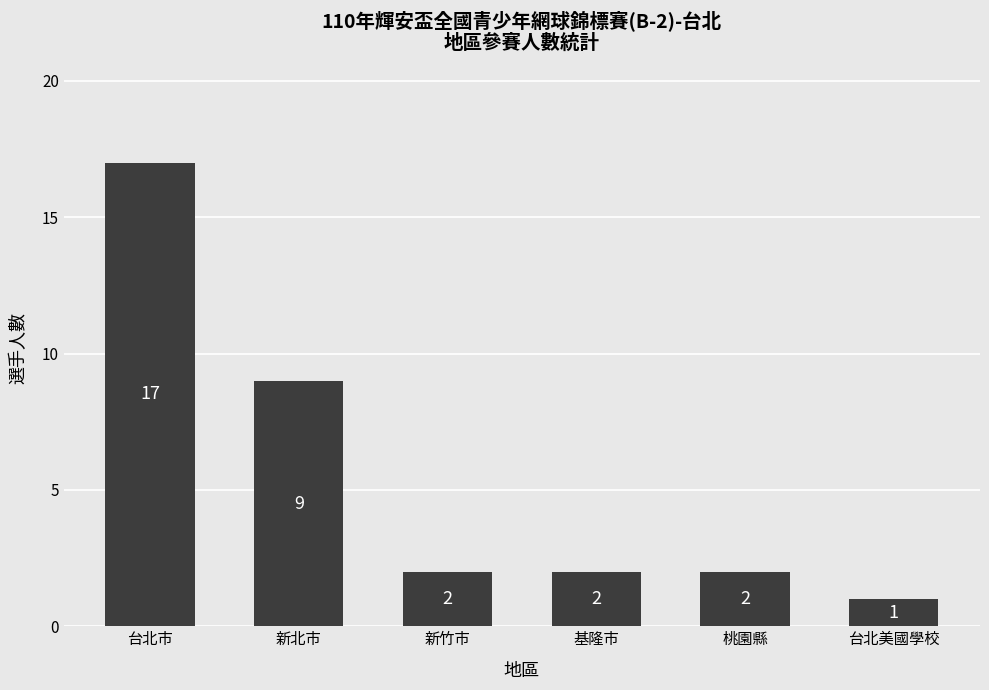

What is the value of the 2nd bar from the left?

9